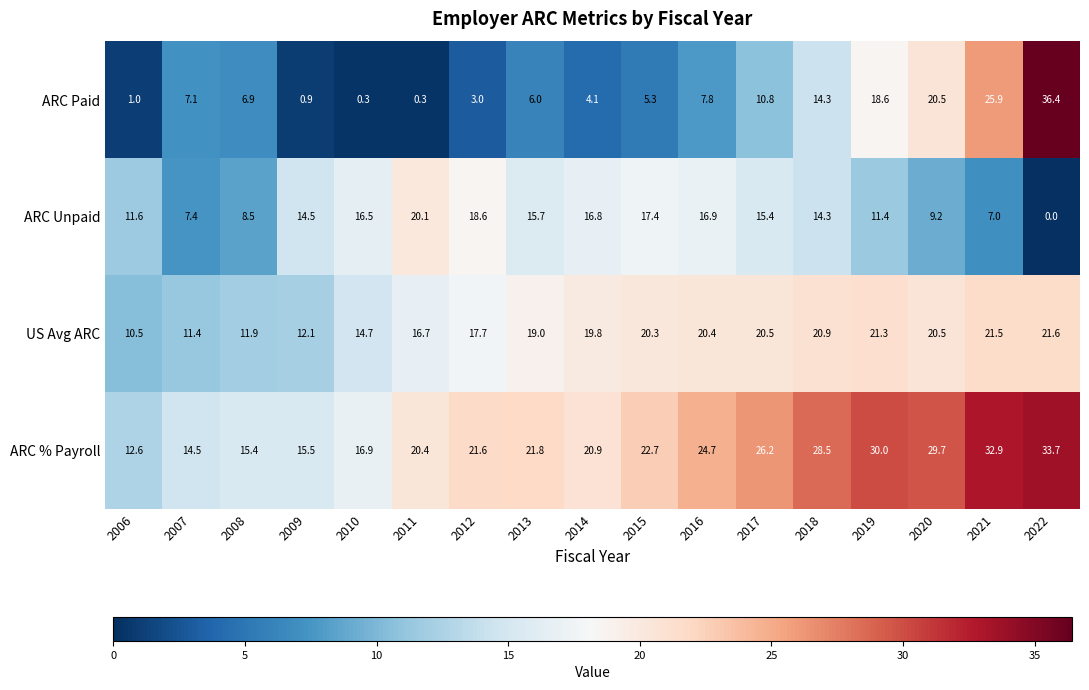

What is the difference between the maximum and second lowest values in the US Avg ARC series?

10.2